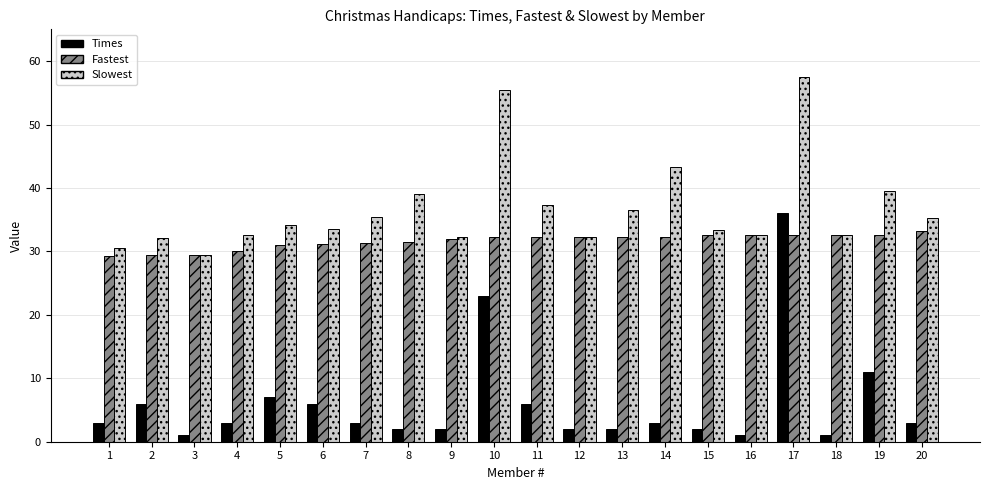

Rank the series at 4 from lowest to highest value.

Times, Fastest, Slowest